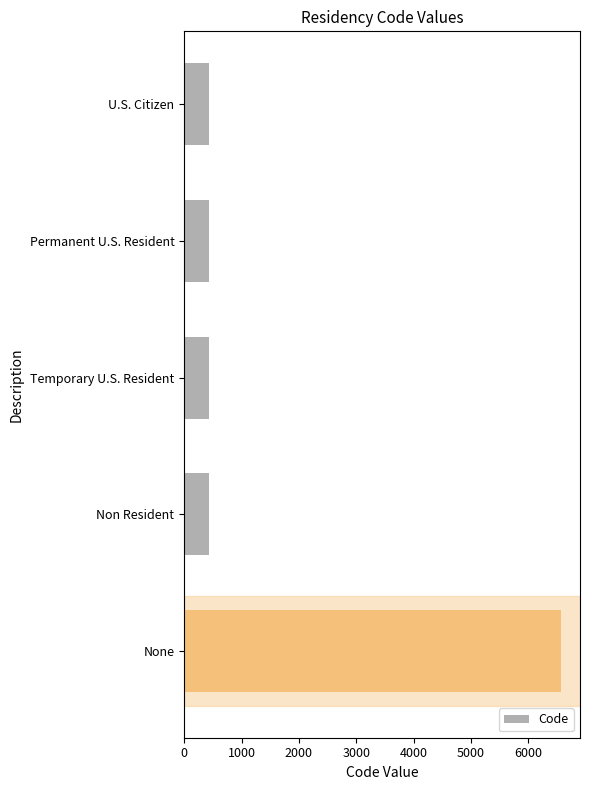

How many distinct data groups are displayed?

1